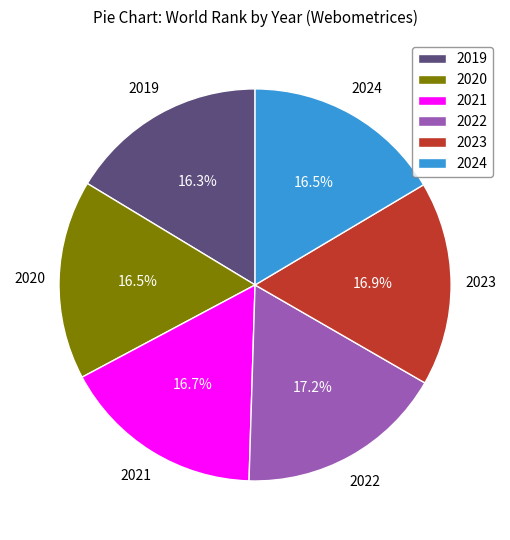

How many segments does this pie chart have?

6